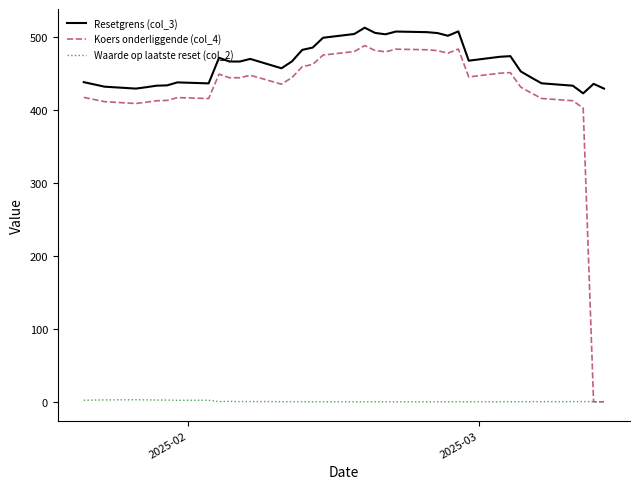

What is the greatest value displayed?

512.3